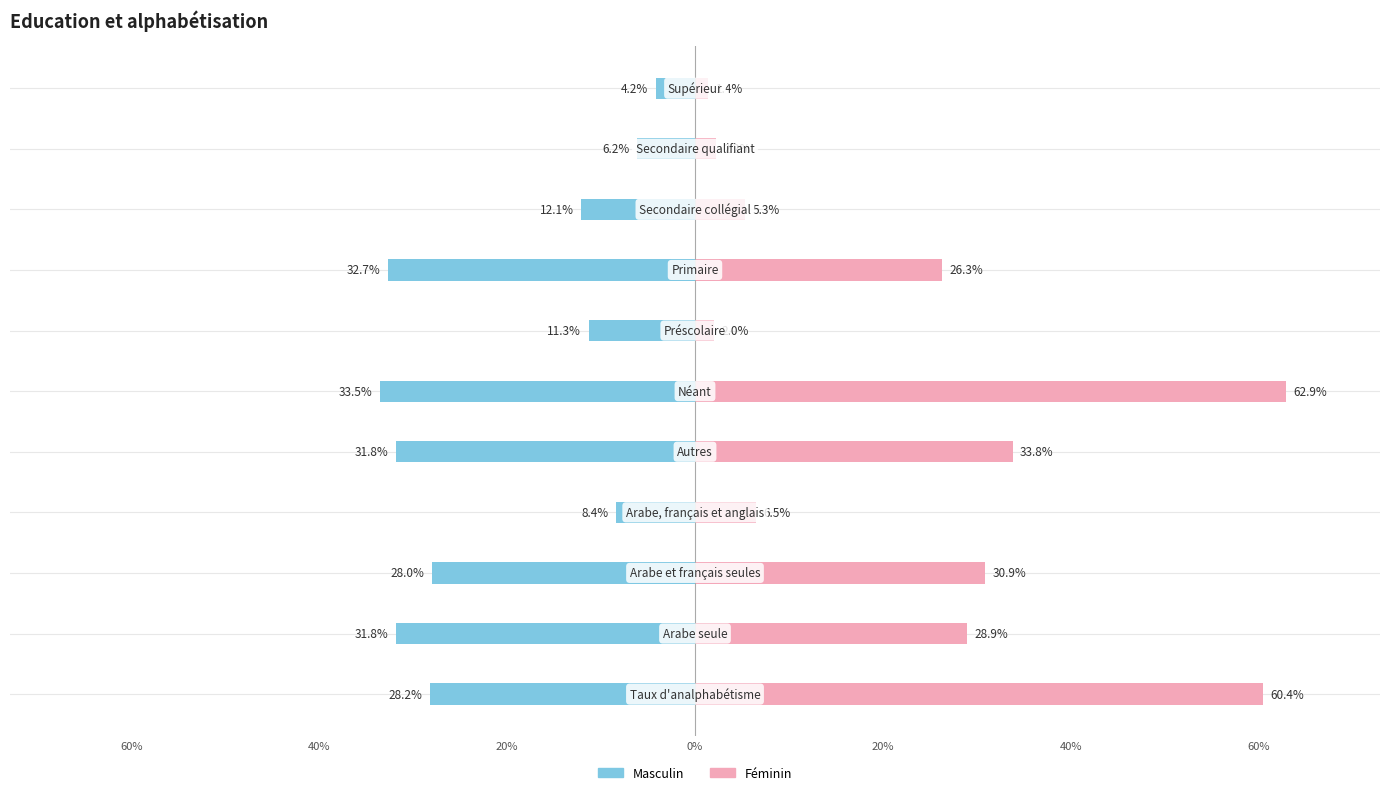

At how many categories does at least one series exceed 51?

2